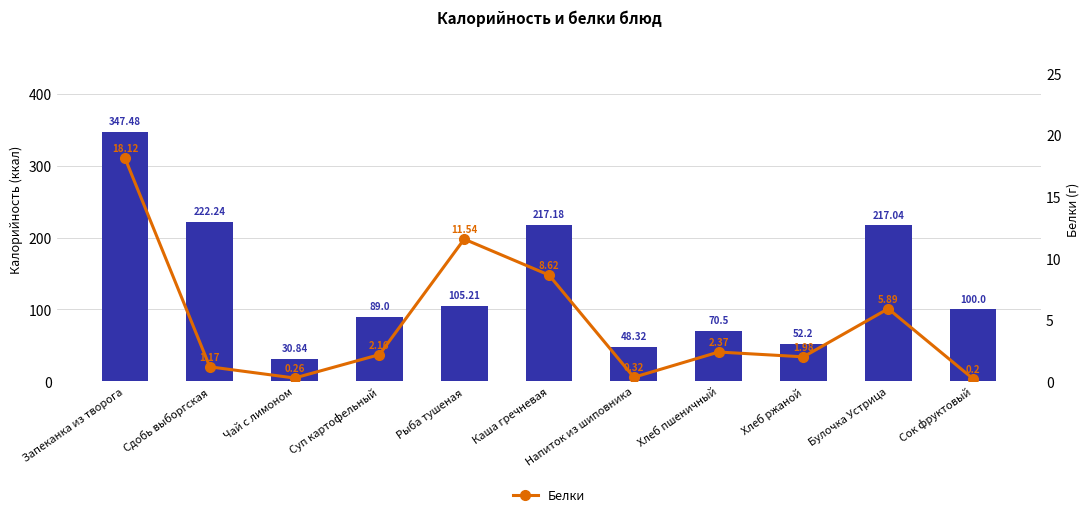

At which label does Калорийность reach its minimum?

Чай с лимоном